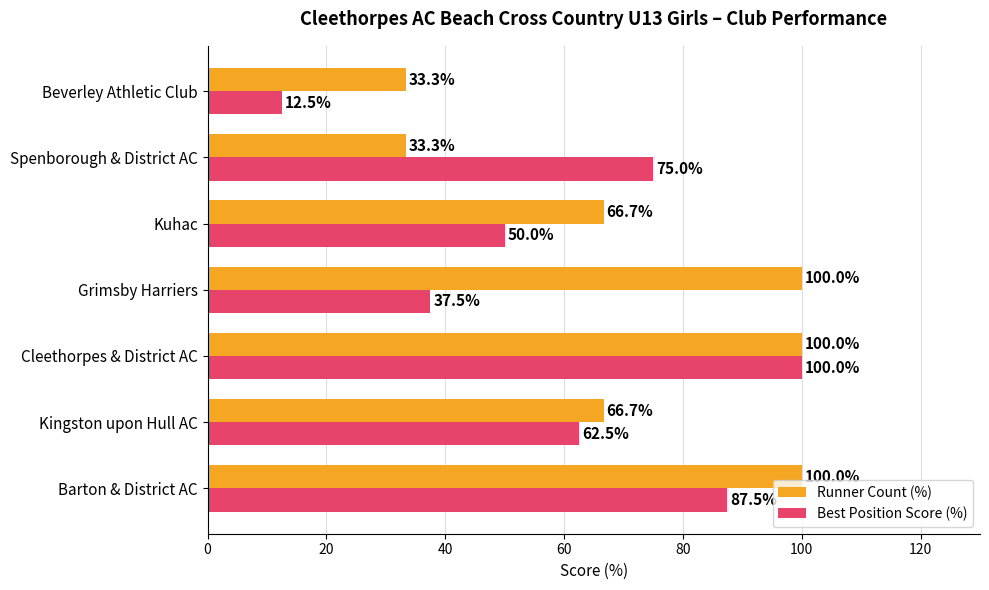

What is the maximum value shown in the chart?

100.0